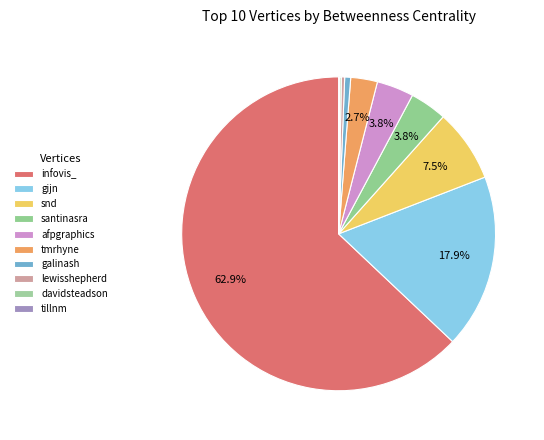

To the nearest percent, what portion does tmrhyne represent?

3%